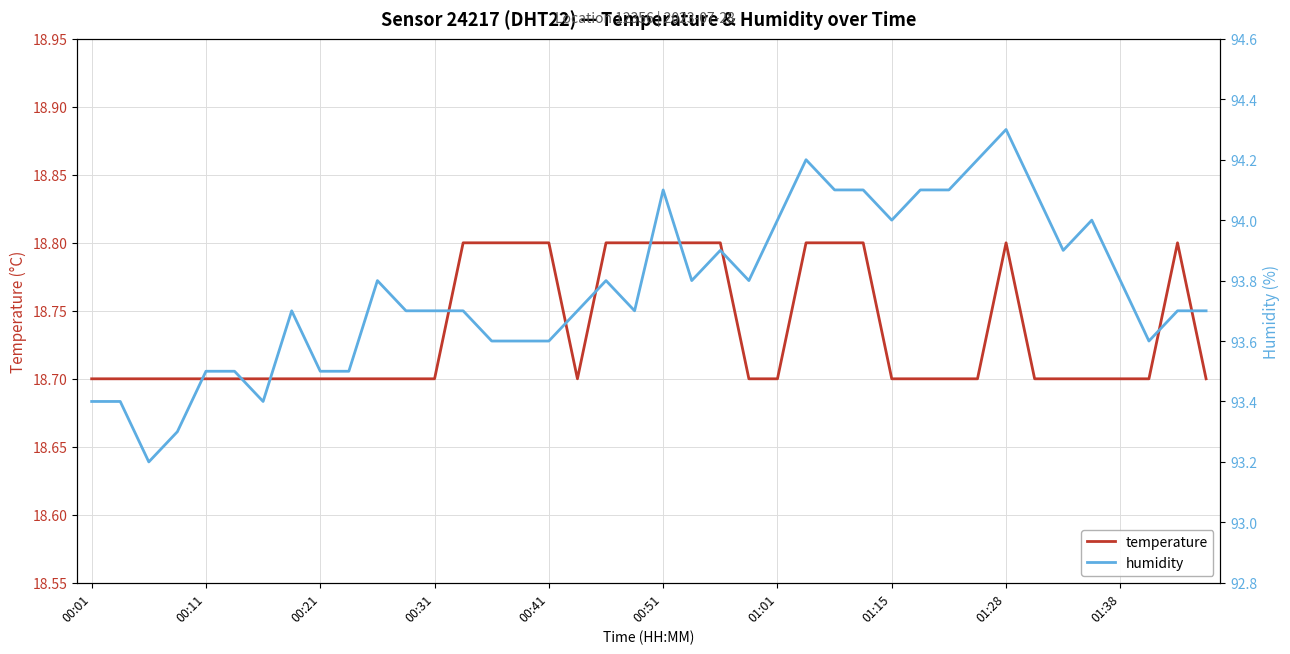

What is the minimum value for temperature?

18.7